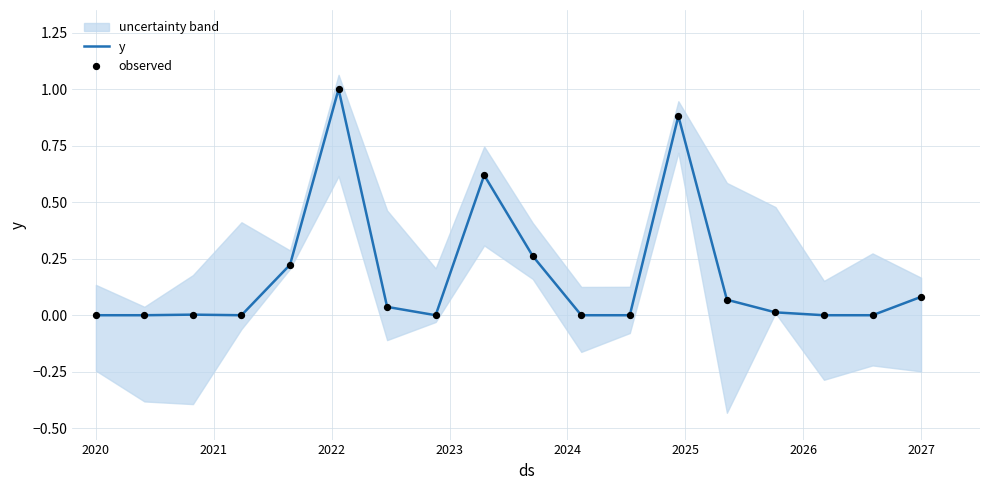

At how many categories does at least one series exceed 0?

10